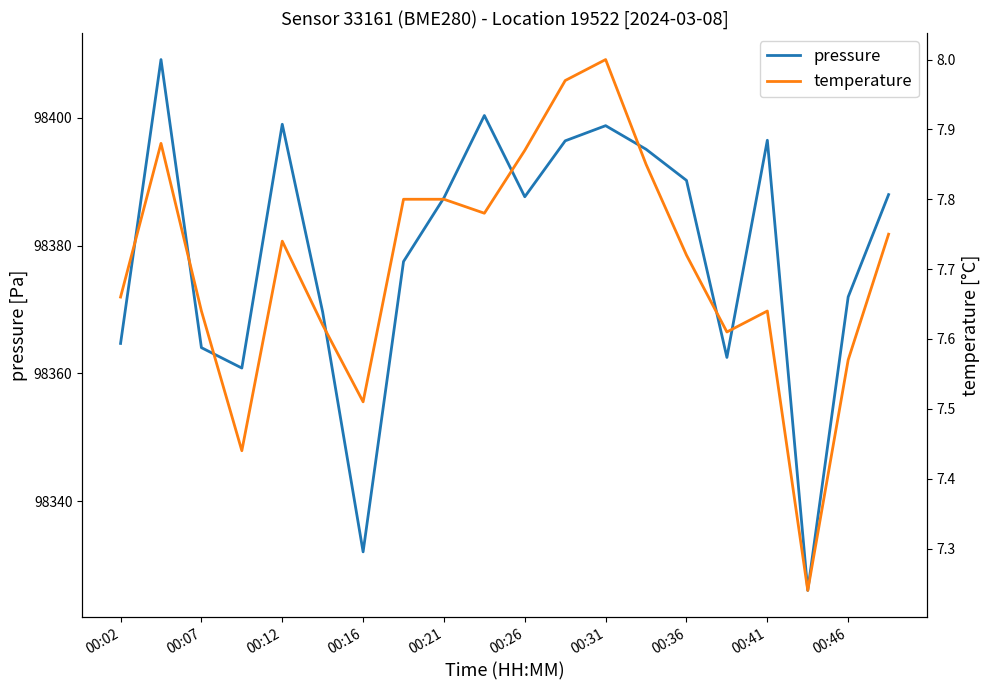

Is it true that pressure equals 98387.6 at 00:26?

True